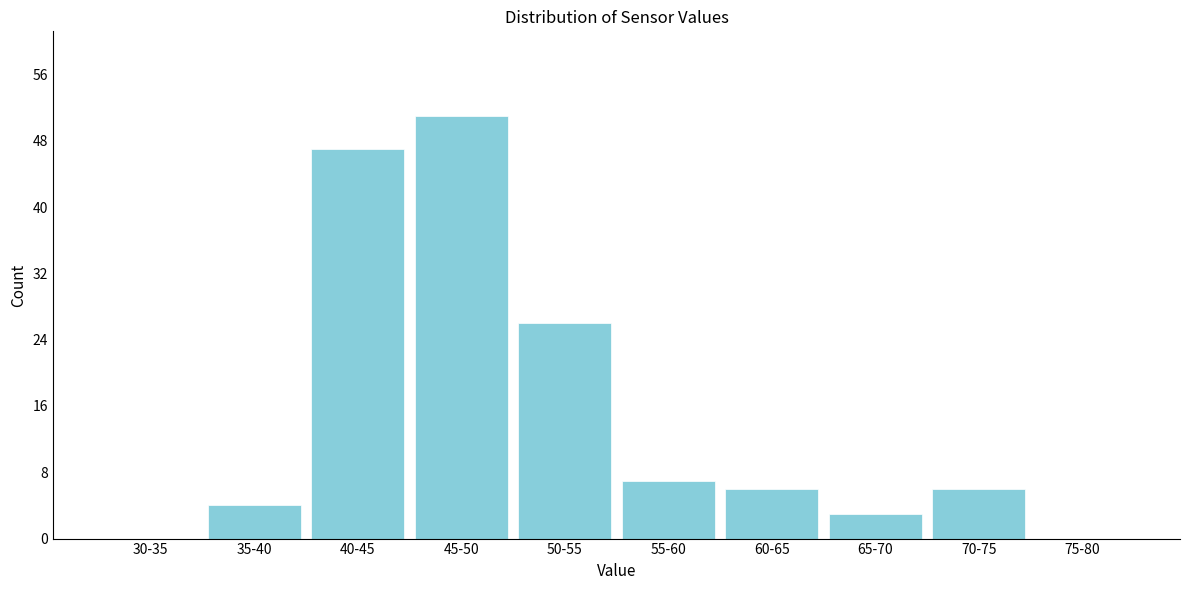

What is the sum of the values at 60-65 and 75-80?

6